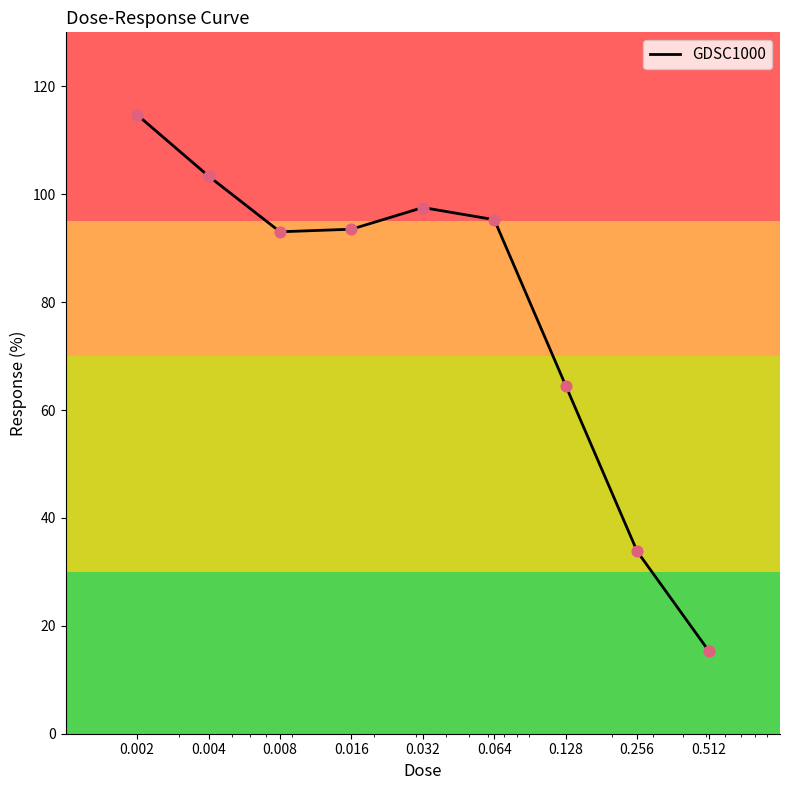

What is the difference between the maximum and minimum values?

99.3